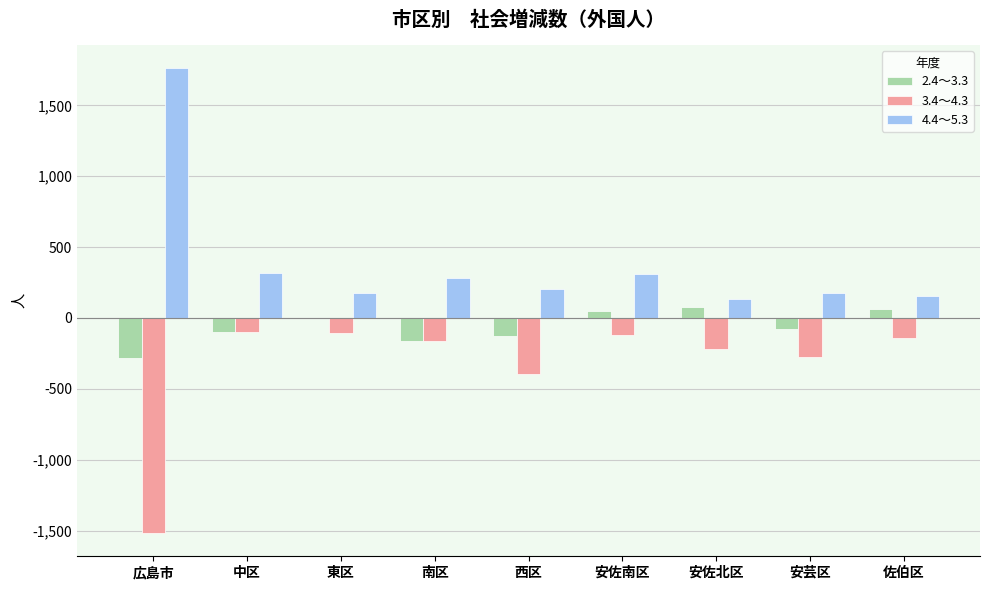

The 4.4～5.3 series shows 155 at 佐伯区. True or false?

True